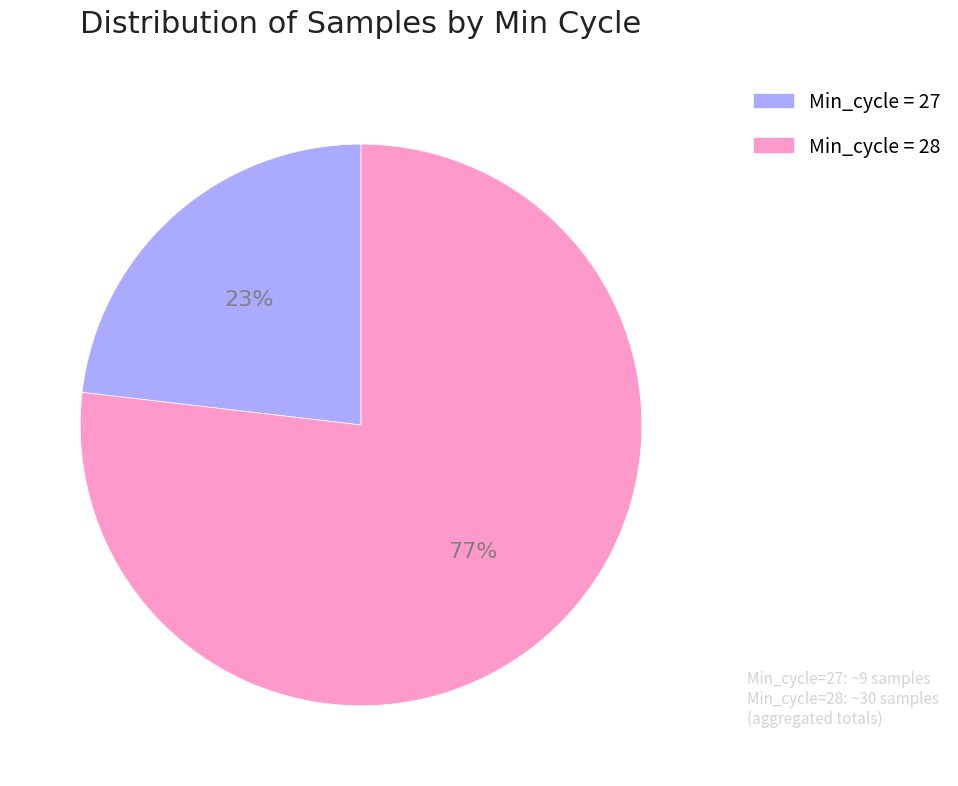

Does any single category account for the majority?

Yes